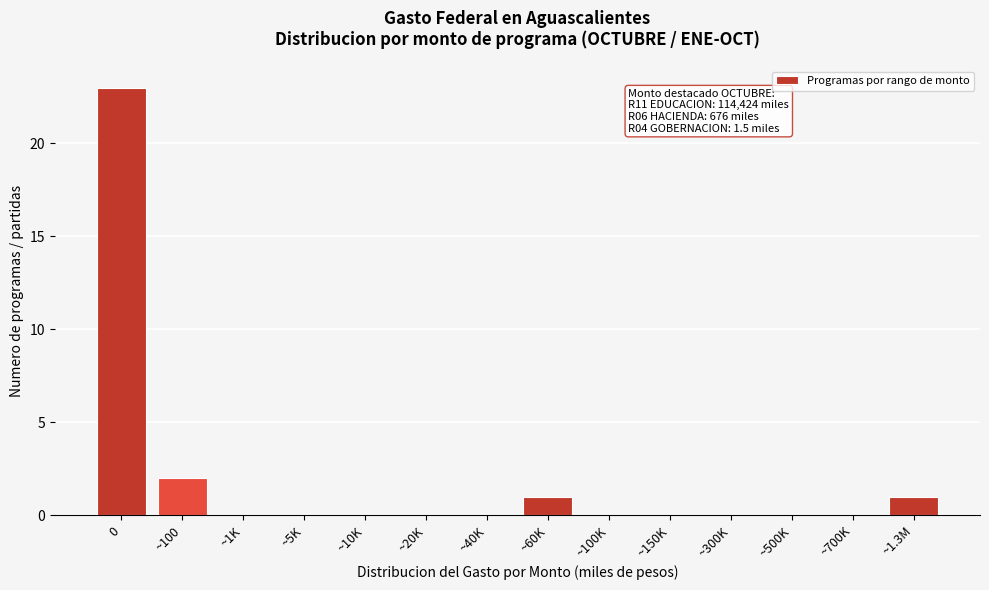

Reading left to right, transcribe all the data shown in this chart.

0=23	~100=2	~1K=0	~5K=0	~10K=0	~20K=0	~40K=0	~60K=1	~100K=0	~150K=0	~300K=0	~500K=0	~700K=0	~1.3M=1